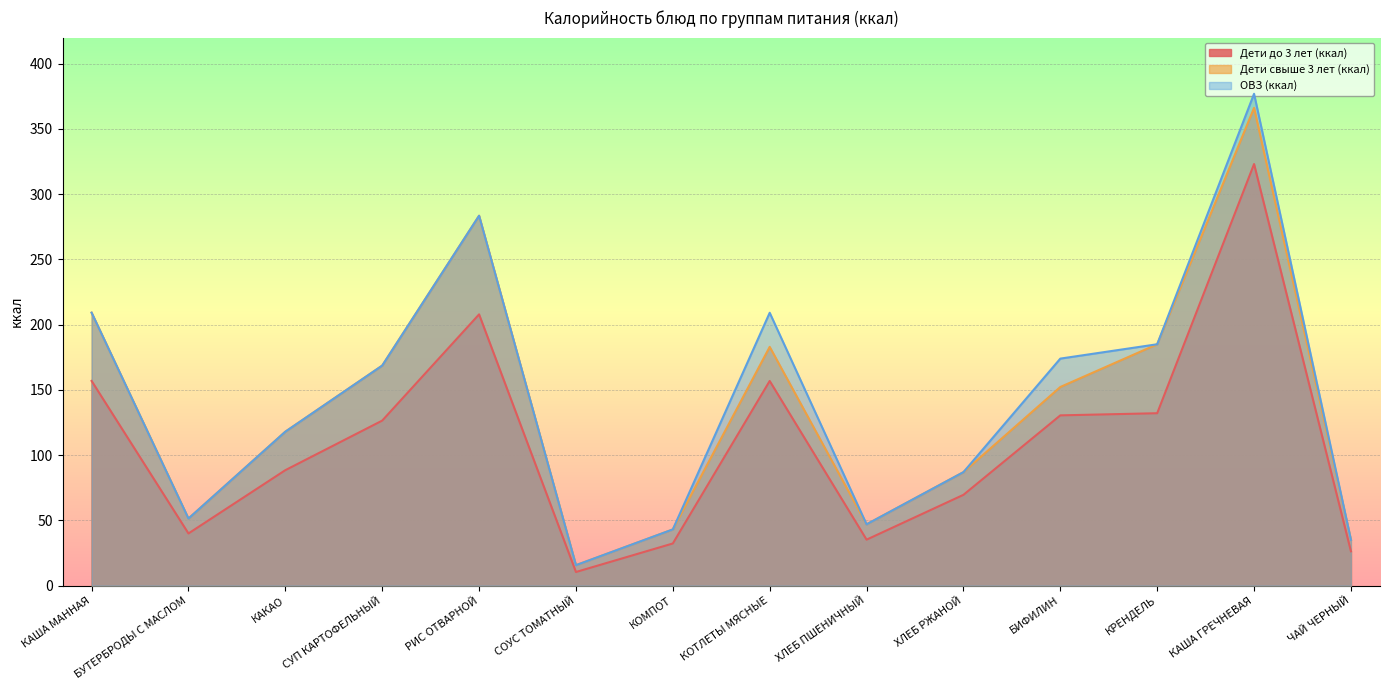

Rank the categories by ОВЗ (ккал) value from highest to lowest.

КАША ГРЕЧНЕВАЯ, РИС ОТВАРНОЙ, КАША МАННАЯ, КОТЛЕТЫ МЯСНЫЕ, КРЕНДЕЛЬ, БИФИЛИН, СУП КАРТОФЕЛЬНЫЙ, КАКАО, ХЛЕБ РЖАНОЙ, БУТЕРБРОДЫ С МАСЛОМ, ХЛЕБ ПШЕНИЧНЫЙ, КОМПОТ, ЧАЙ ЧЕРНЫЙ, СОУС ТОМАТНЫЙ